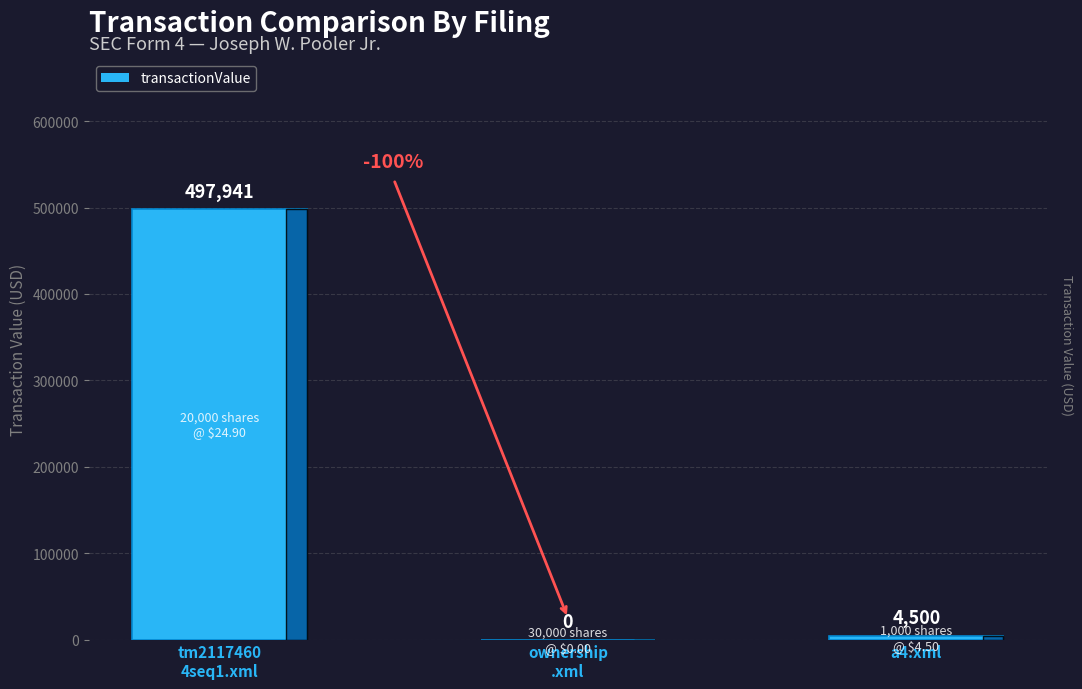

What is the greatest value displayed?

497941